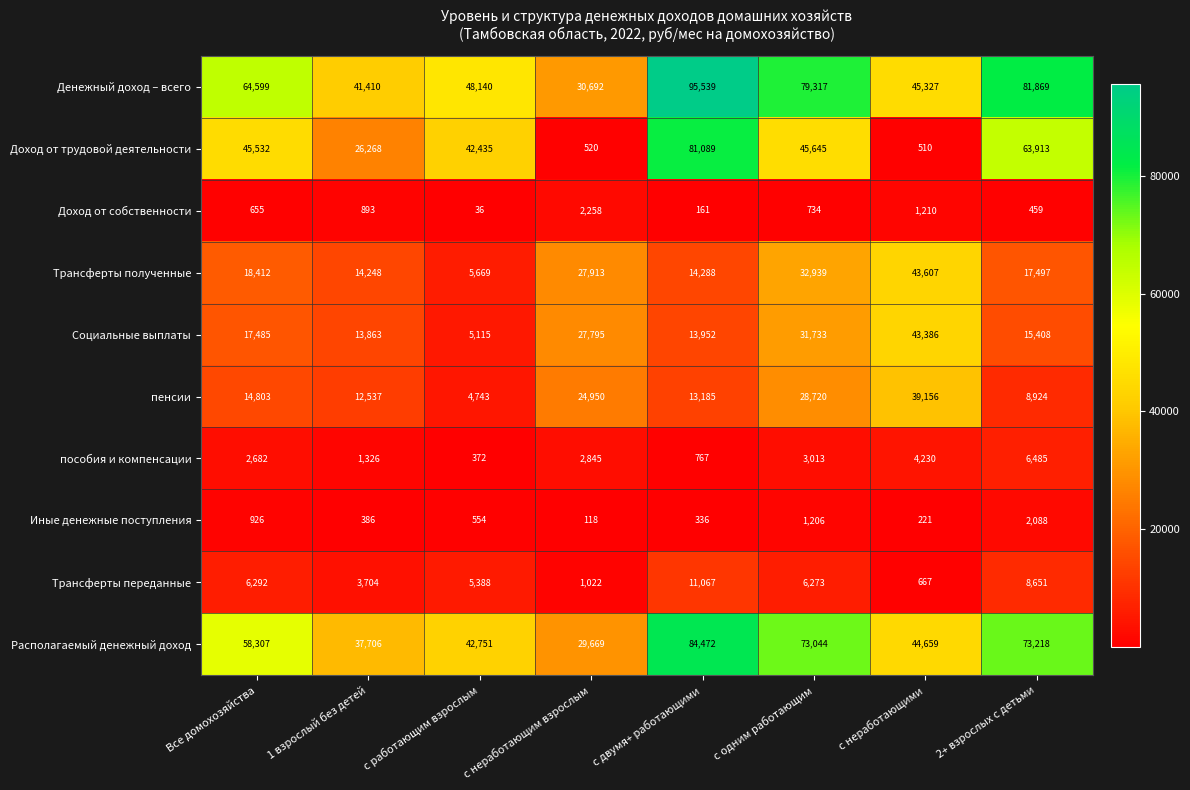

Count the Доход от трудовой деятельности values in the range 26268 to 63913.

5